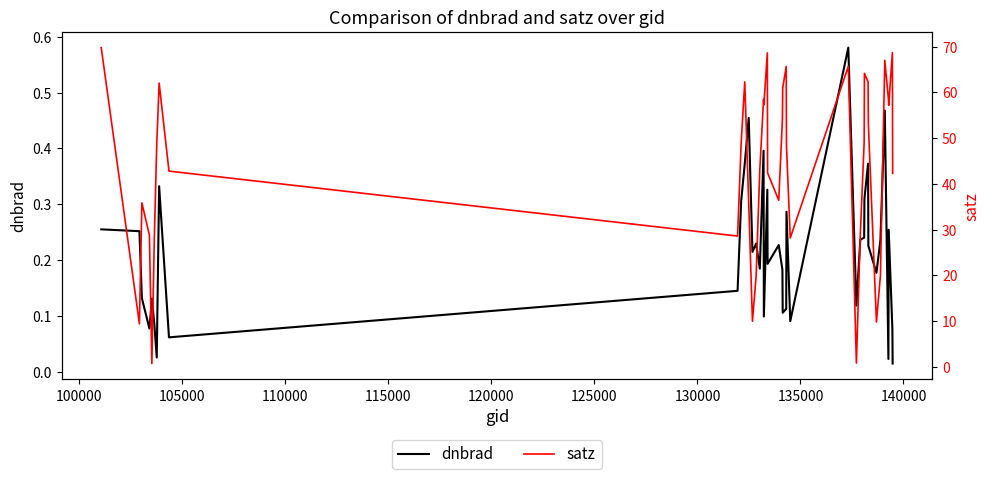

Reading left to right, what are all the values shown in this chart?

dnbrad: 0.3	0.3	0.1	0.1	0.1	0.1	0.0	0.3	0.1	0.1	0.3	0.4	0.5	0.2	0.2	0.2	0.4	0.1	0.3	0.2	0.2	0.2	0.1	0.1	0.3	0.1	0.6	0.1	0.2	0.2	0.3	0.4	0.2	0.2	0.2	0.5	0.0	0.3	0.1	0.0
satz: 69.8	9.4	35.9	28.8	0.8	28.0	48.7	62.0	42.8	28.6	49.1	62.3	35.8	10.0	19.8	43.2	58.5	57.3	68.6	42.4	36.4	54.1	61.0	65.6	48.1	28.2	65.7	0.9	28.7	49.1	64.1	62.3	53.0	9.8	20.0	67.0	58.6	57.2	68.7	42.3